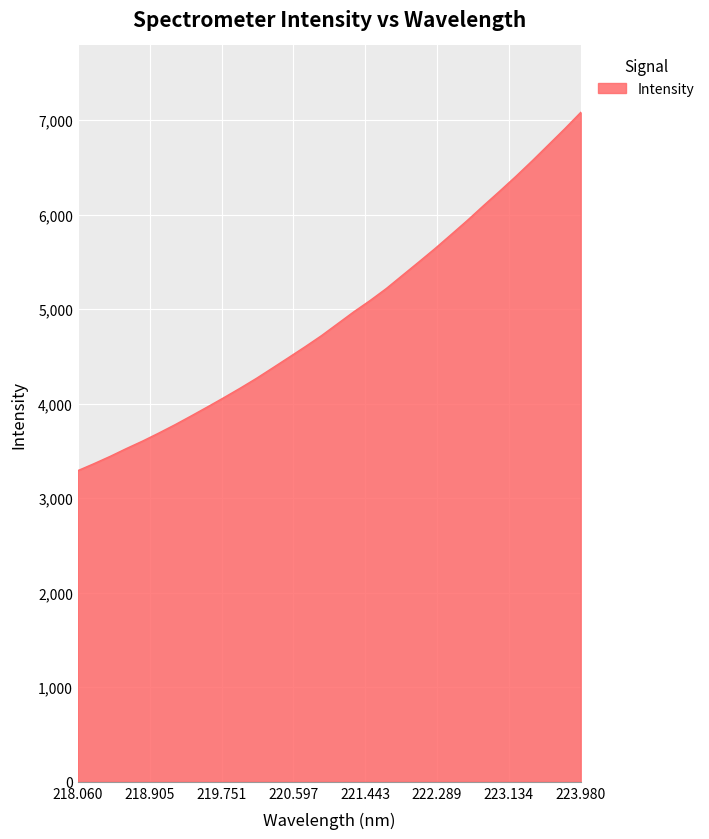

What is the minimum value shown in the chart?

3291.8